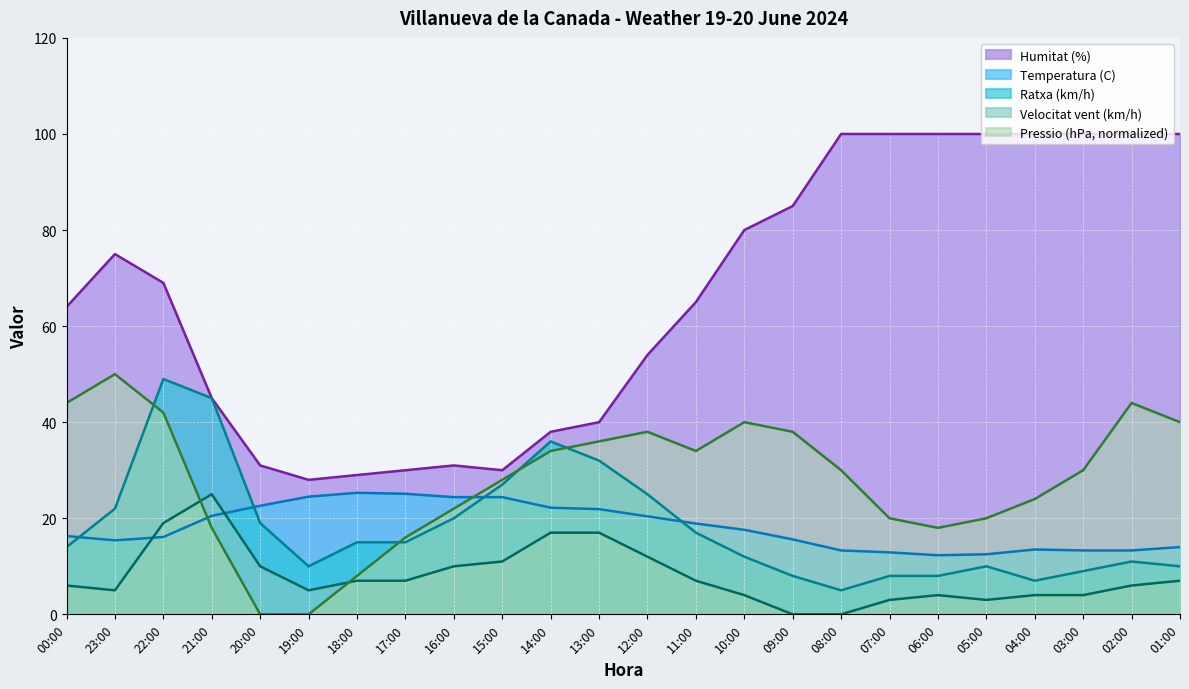

What is the difference between the maximum and minimum values in the Pressio (hPa) norm series?

50.0